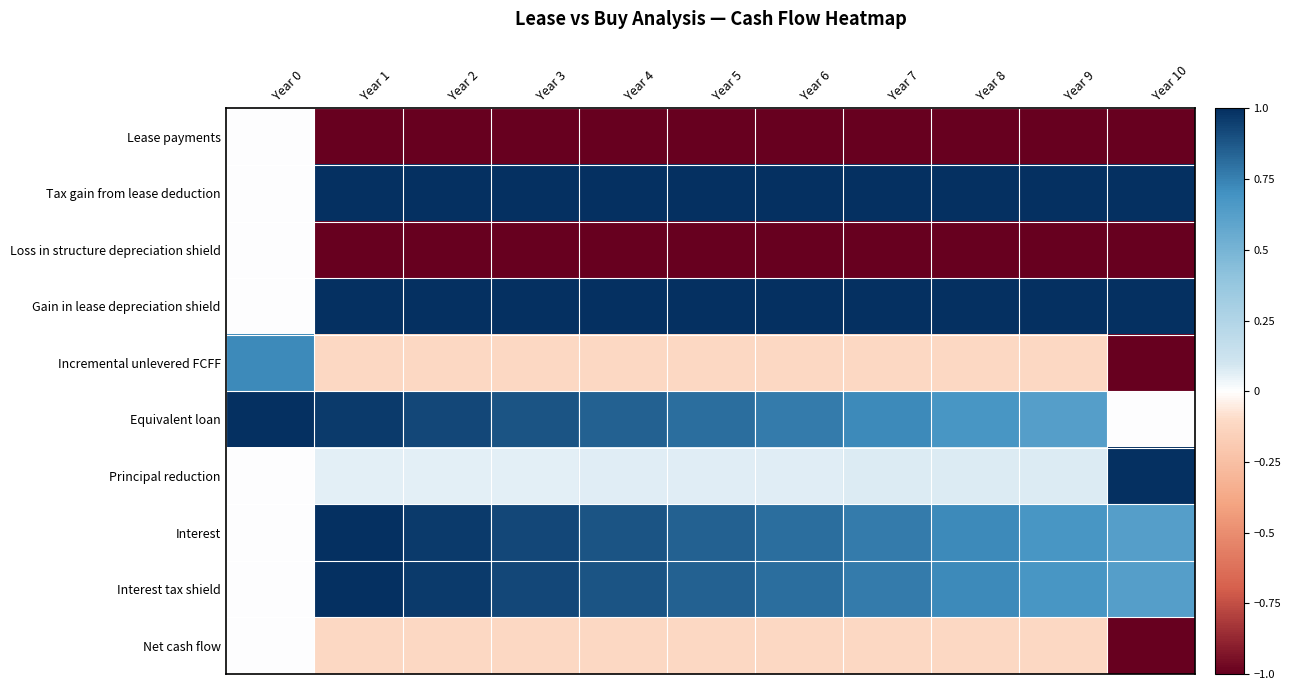

What is the total value across all series at Year 0?

1.7